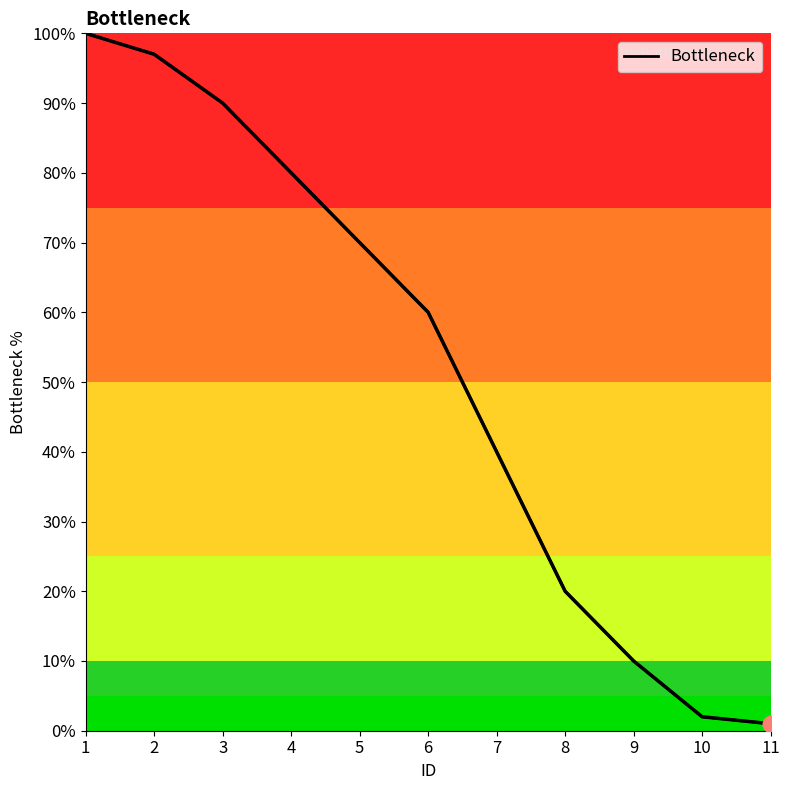

Reading left to right, list all the values displayed in this chart.

1=100	2=97	3=90	4=80	5=70	6=60	7=40	8=20	9=10	10=2	11=1